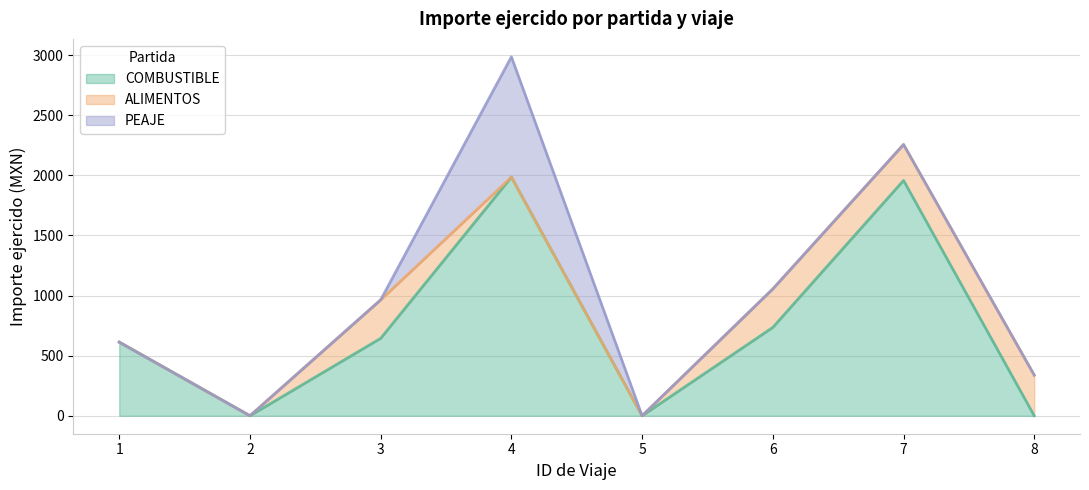

At which category does COMBUSTIBLE reach its first local valley?

2